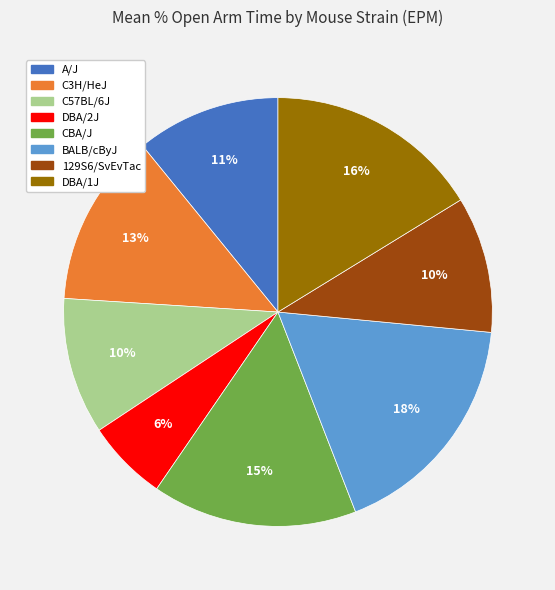

True or false: A/J accounts for 17% of the total.

False